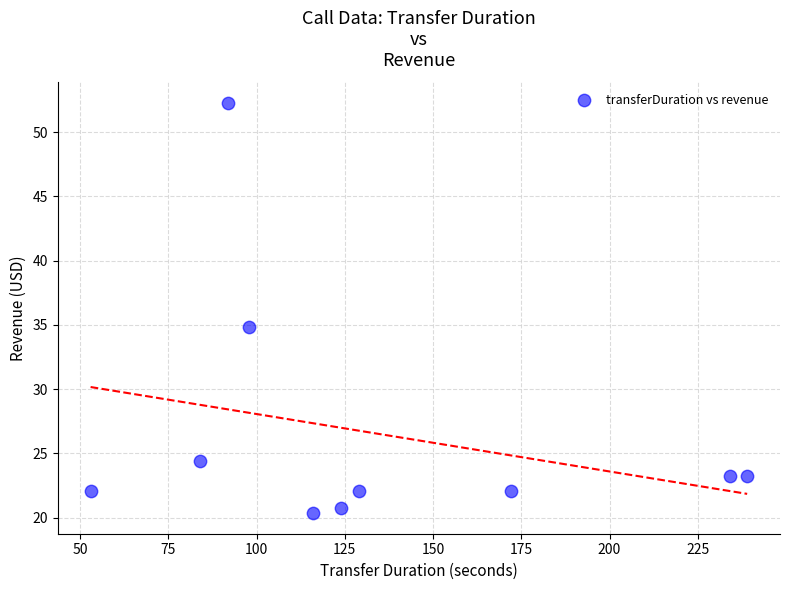

What Y value in the scatter plot is closest to 36?

34.9